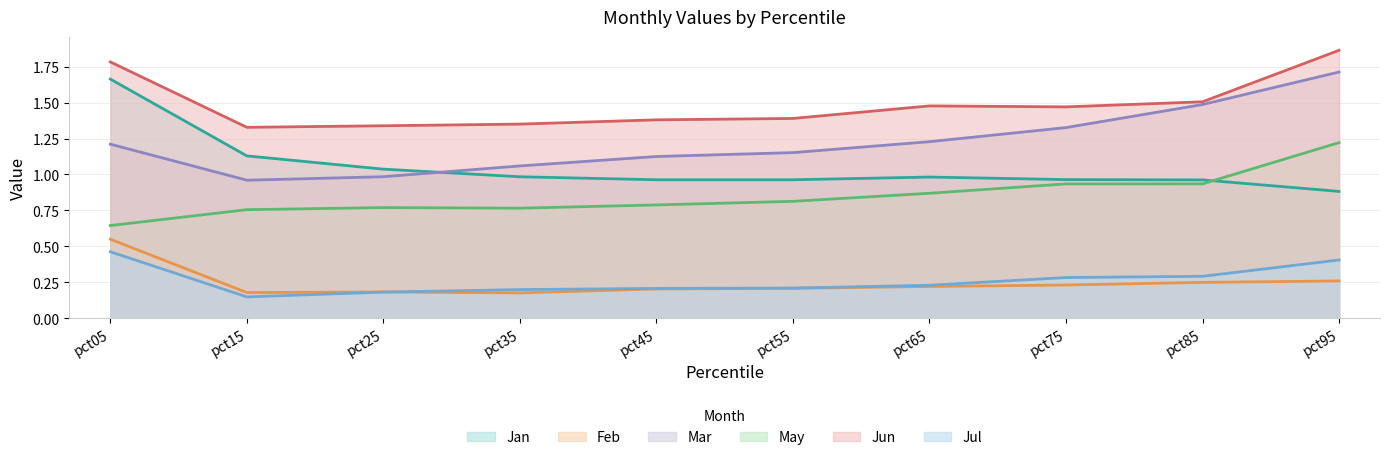

The value of May at pct75 is 0.9. True or false?

True